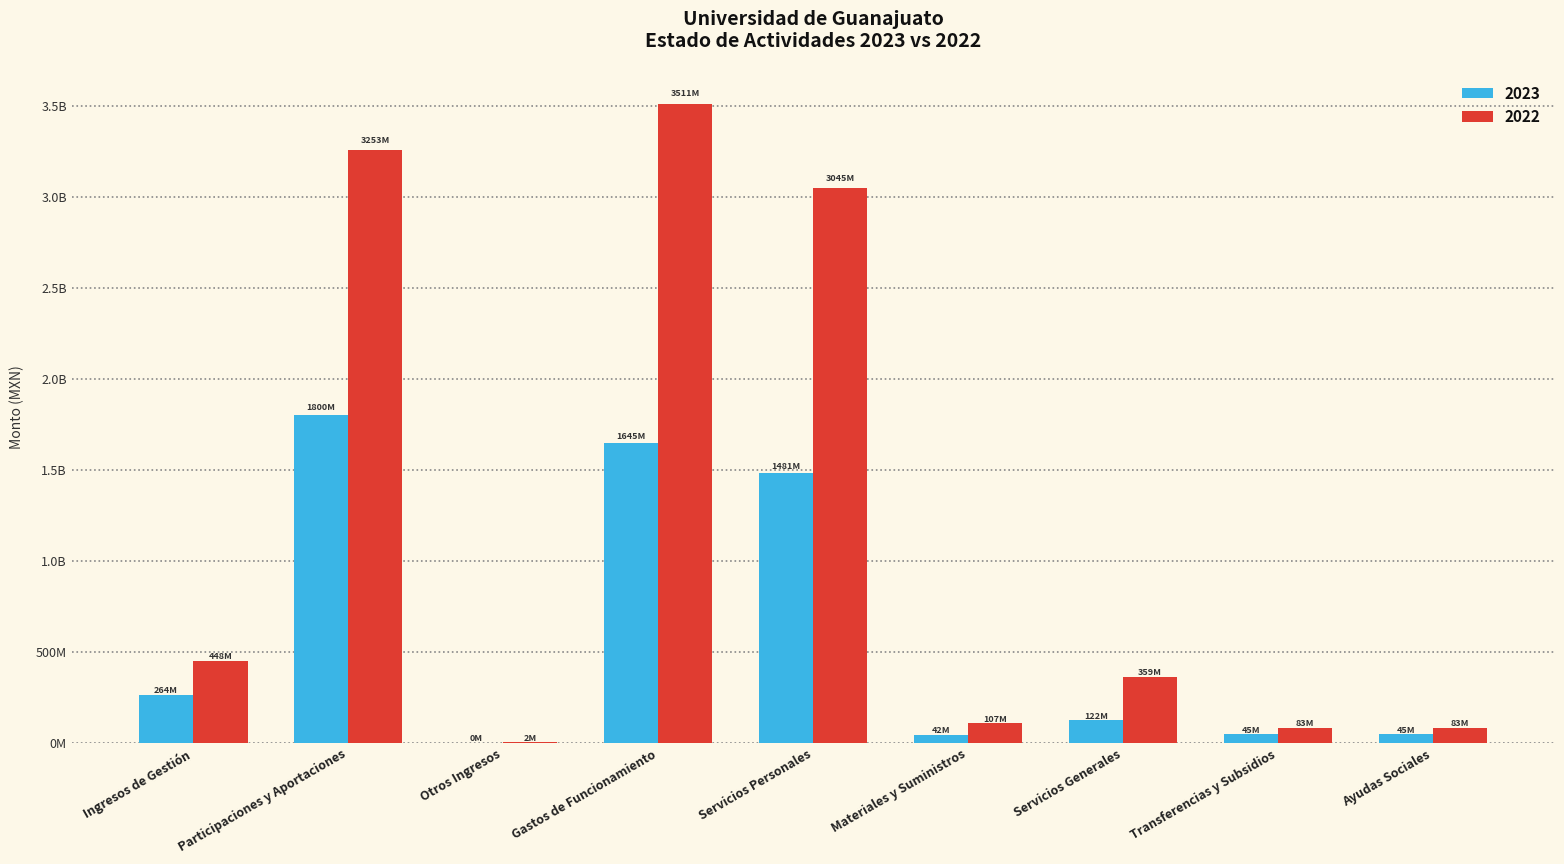

Are the bars horizontal?

No